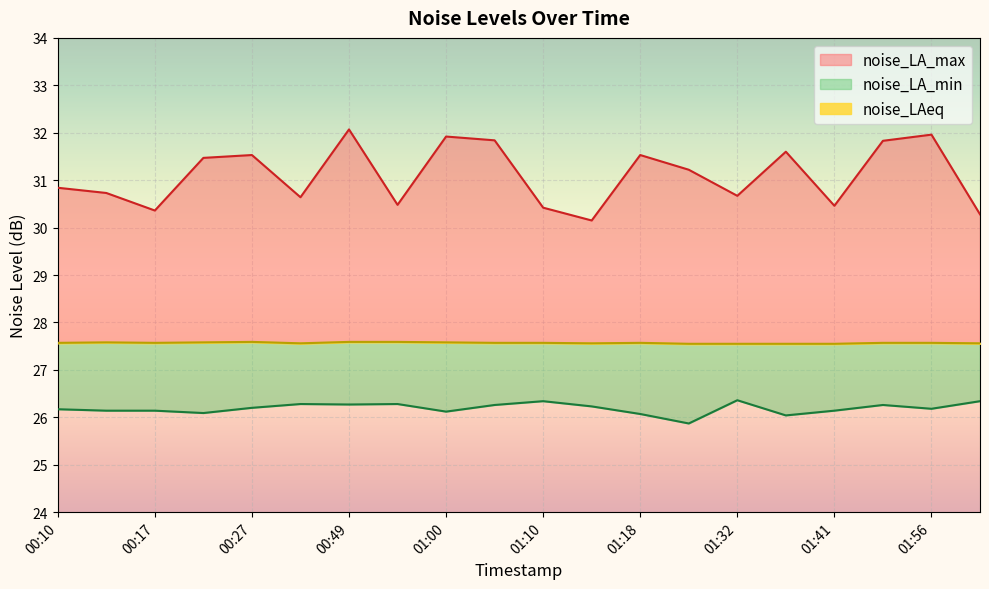

At which label does noise_LA_min first exceed 26?

00:10